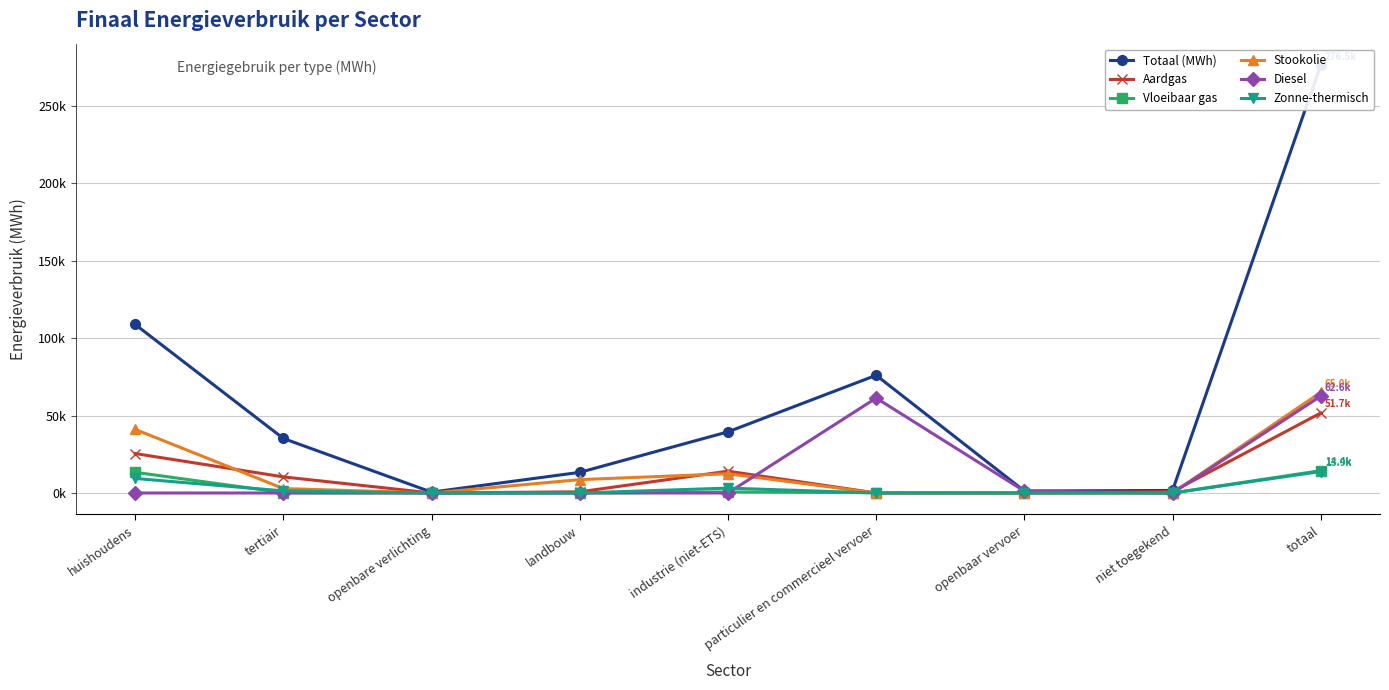

Is it true that Diesel equals 0.0 at niet toegekend?

True